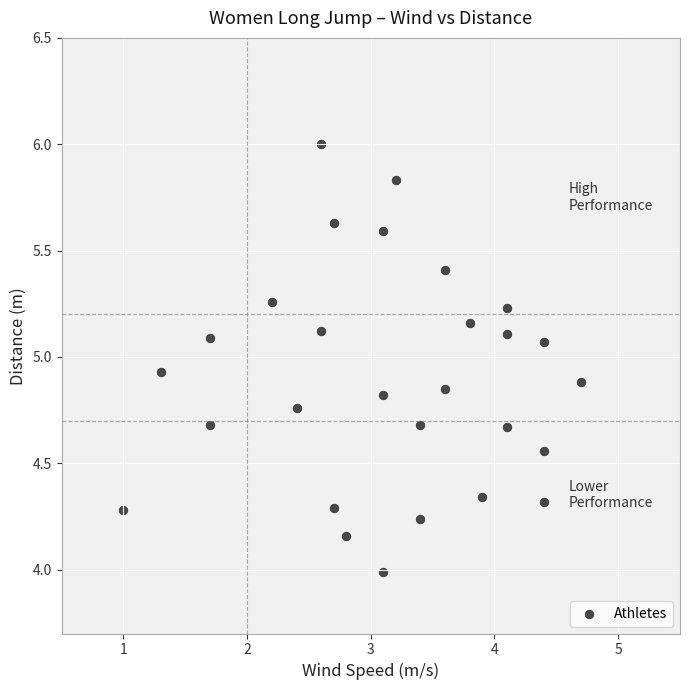

What is the range of Y values (max minus min)?

2.0